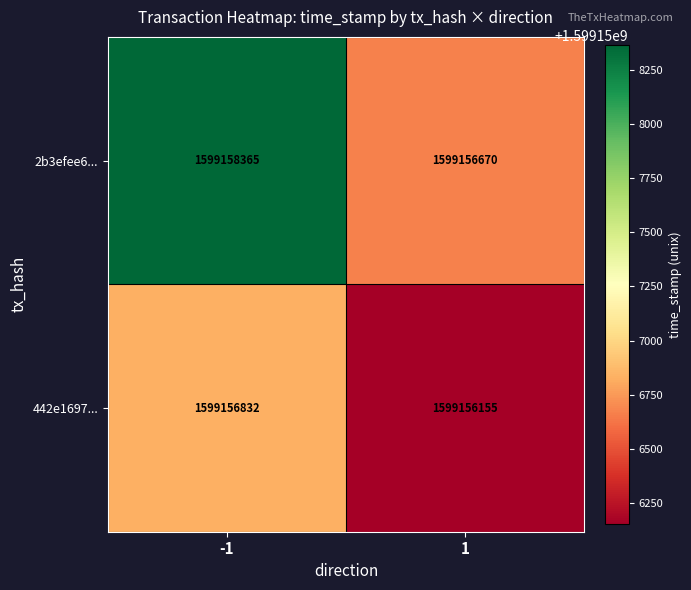

The value of 2b3efee6... at -1 is 2477751533. True or false?

False